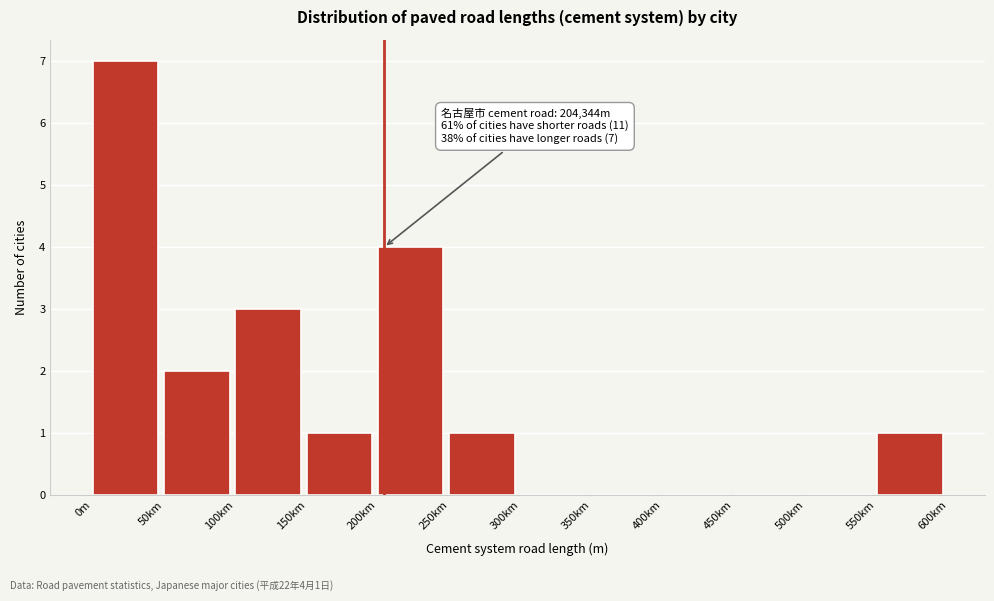

Reading right to left, extract all data points from this chart.

550km=1	500km=0	450km=0	400km=0	350km=0	300km=0	250km=1	200km=4	150km=1	100km=3	50km=2	0m=7